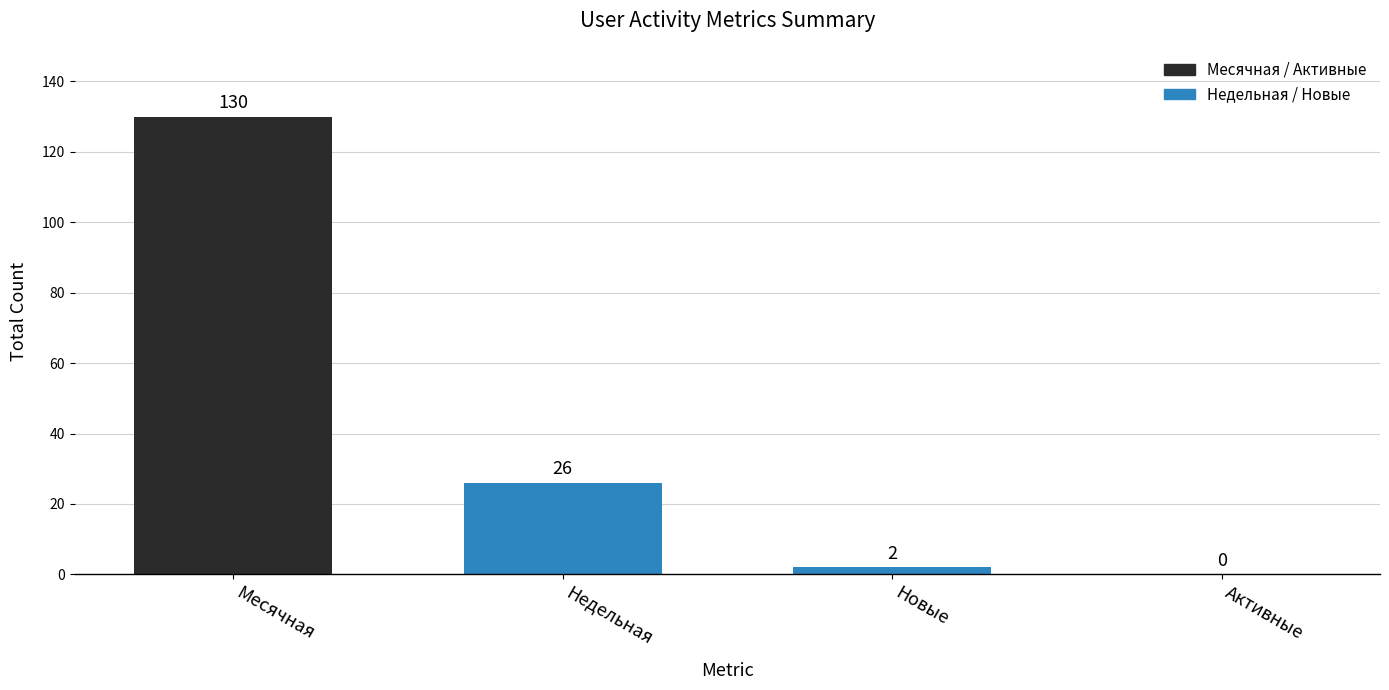

At which label does the data first exceed 26?

Месячная